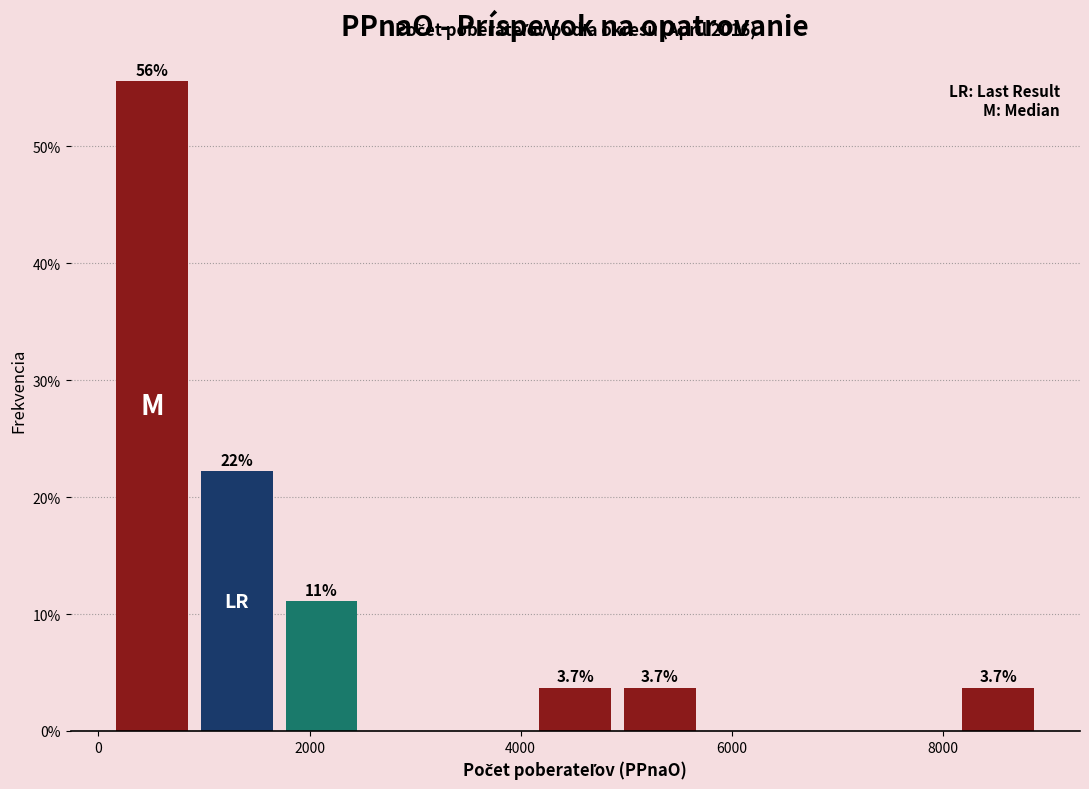

Over which range of the x-axis is the bar tallest?

200 to 1000